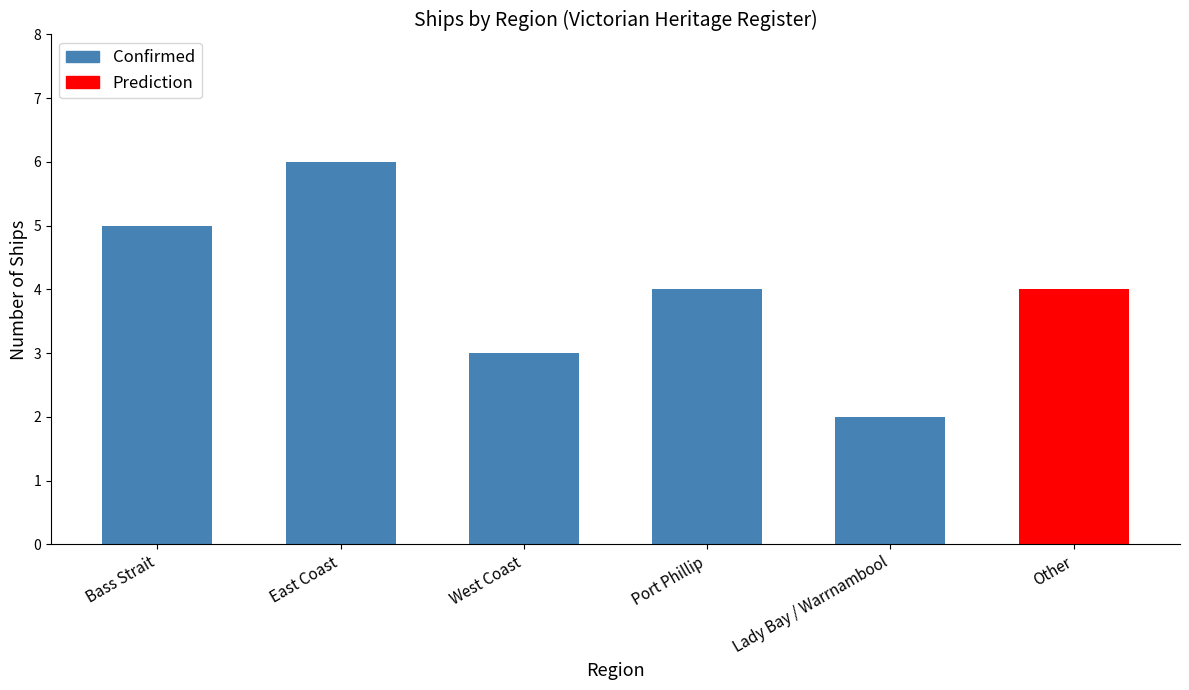

What is the label of the 1st bar from the right?

Other